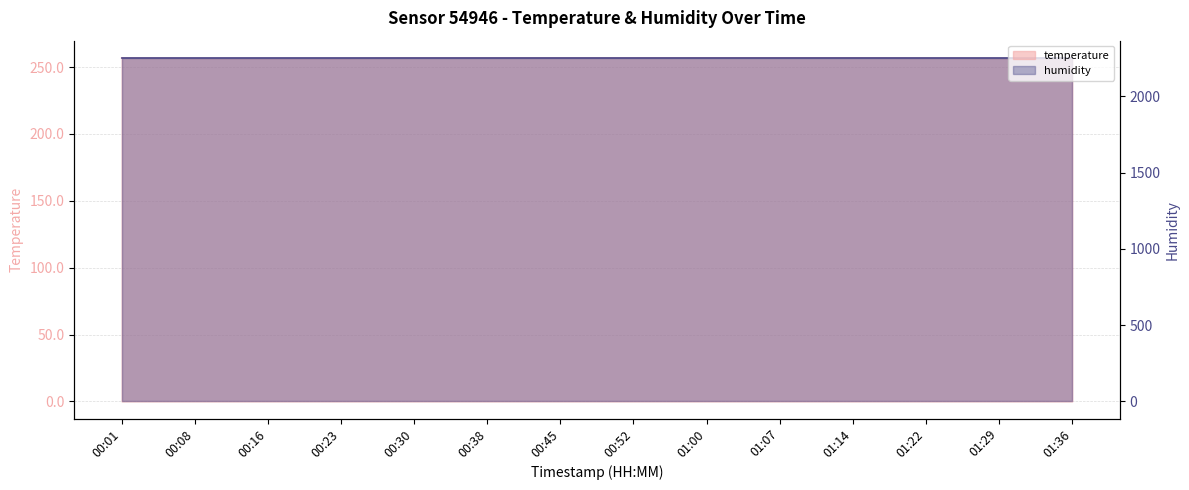

What is the difference between the maximum and second lowest values?

0.3